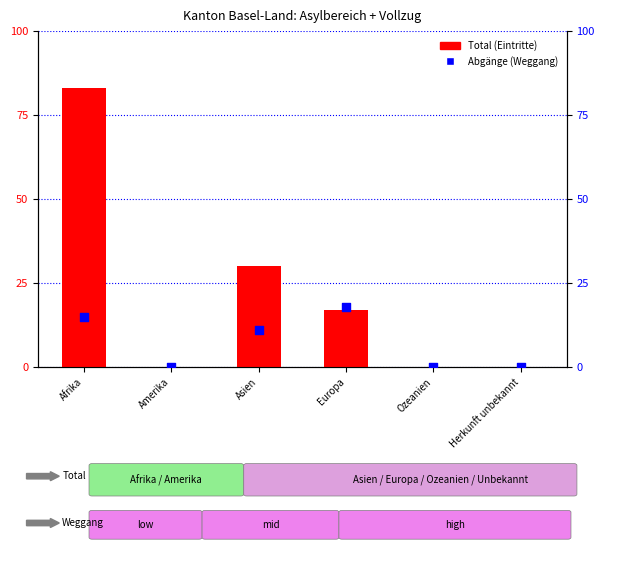

Which series has the largest Y range (max minus min)?

Total